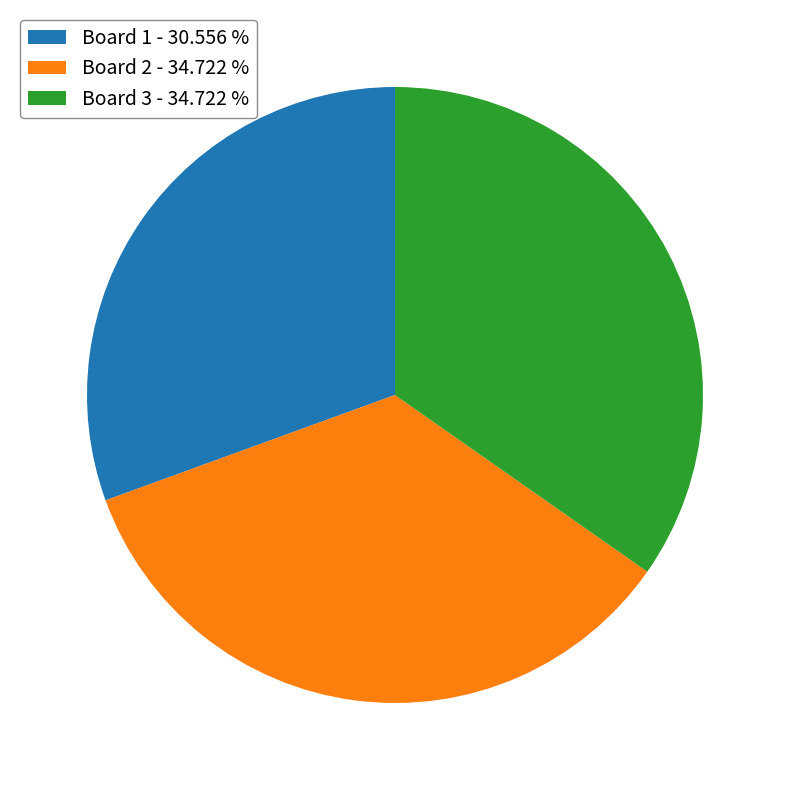

Combined, do Board 3 - 34.722 % and Board 2 - 34.722 % account for over 50%?

Yes